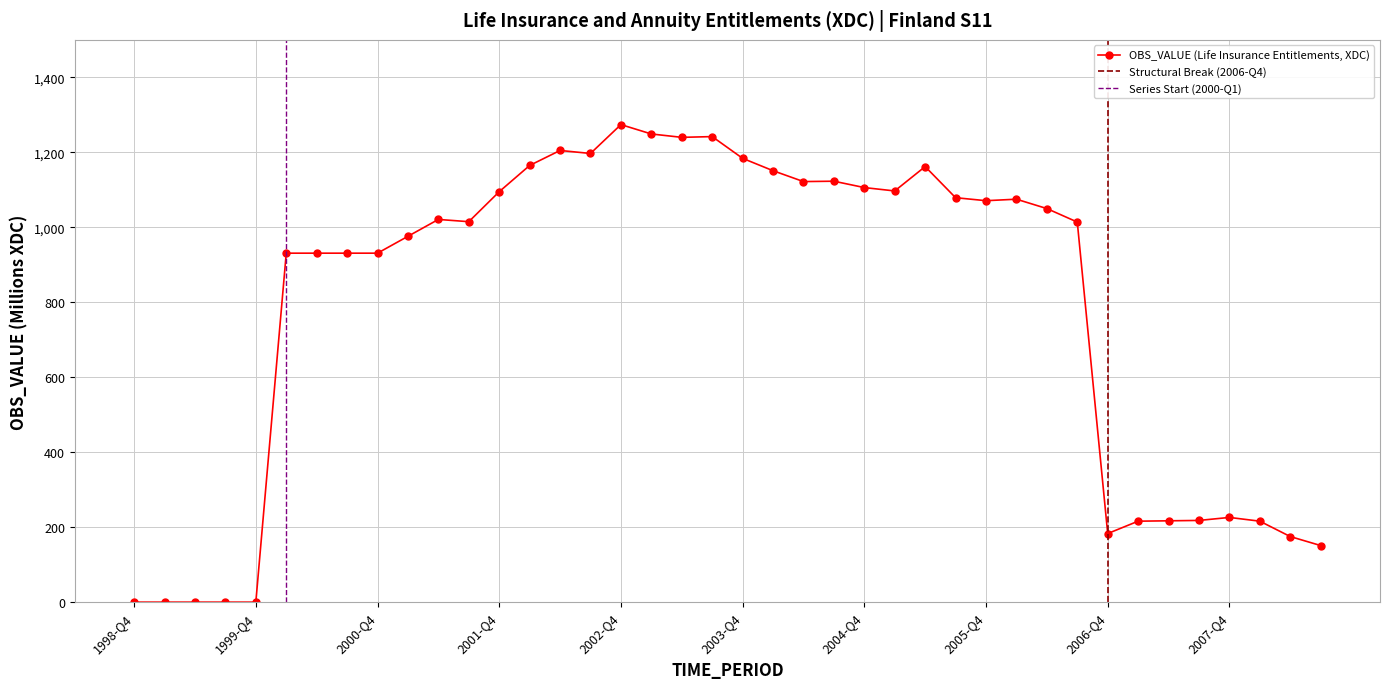

Where does the data first go above 1021?

2001-Q4